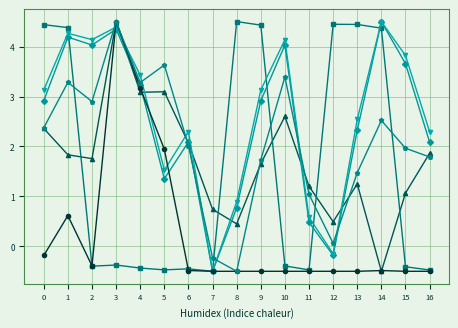

How many distinct data groups are displayed?

6